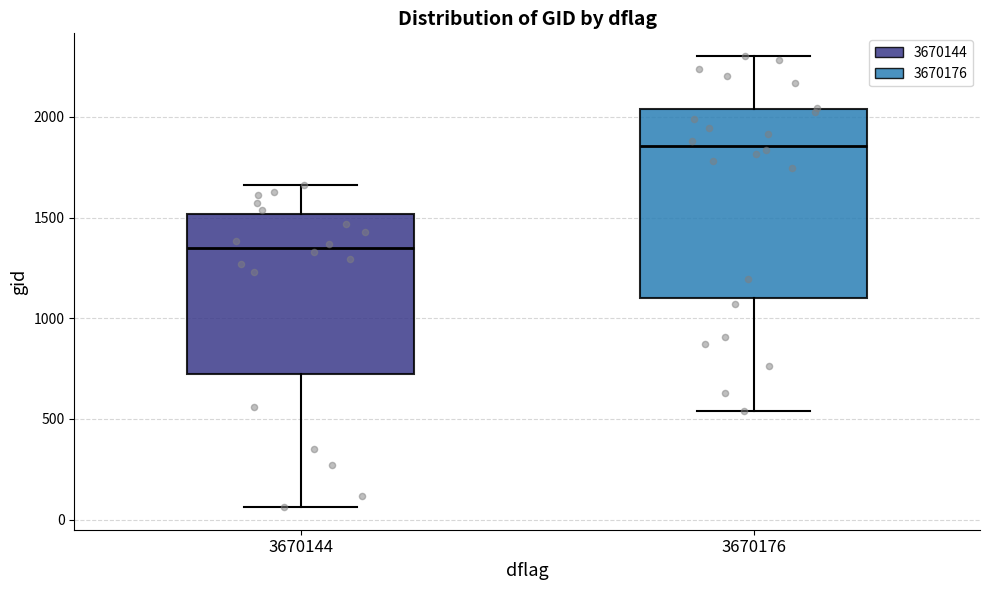

Reading left to right, transcribe this box plot: for each box, give where its median line is, the range the box spans, and where its two whiskers end, as read against the y-axis. The values are not printed on the chart, so give them approximately, as read against the axis.

3670144: median 1350, box 750 to 1500, whiskers 50 to 1650
3670176: median 1850, box 1100 to 2050, whiskers 550 to 2300